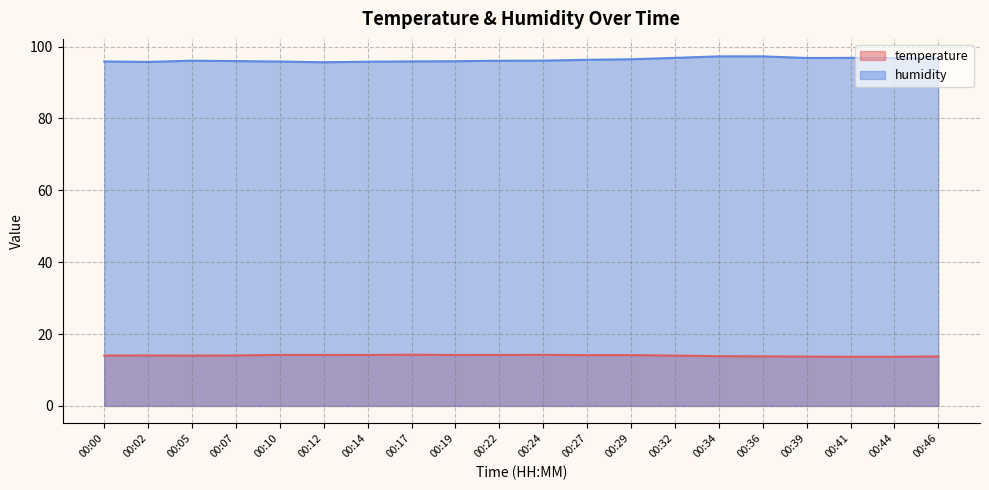

Rank the series by their average value, from lowest to highest.

temperature, humidity